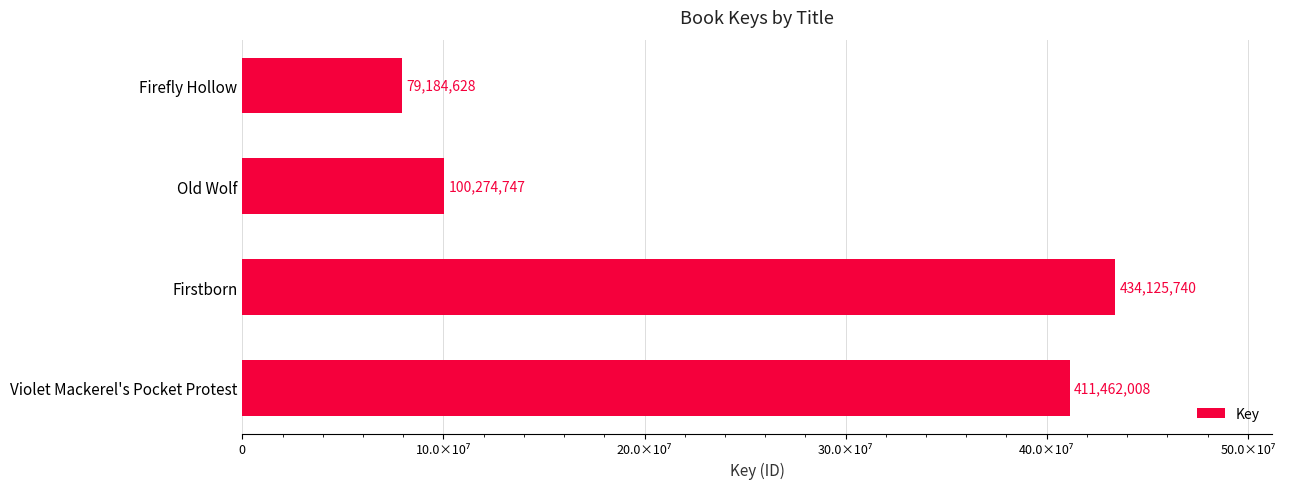

Does the chart contain any negative values?

No